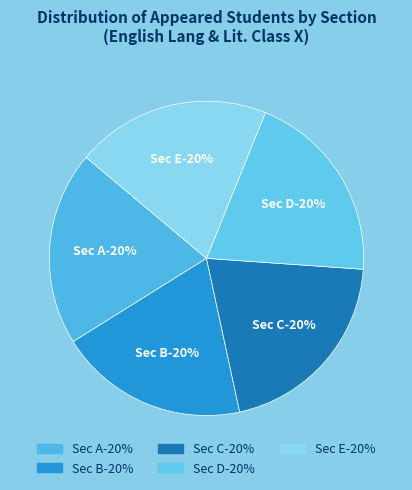

Count the number of slices in the pie.

5